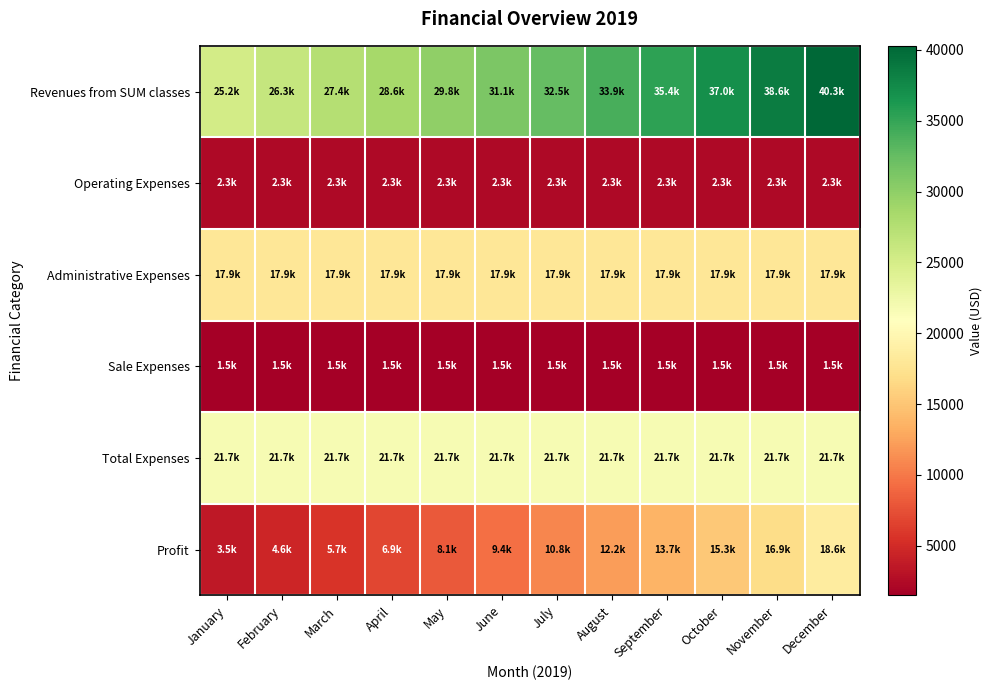

At which category is the sum across all series the highest?

December